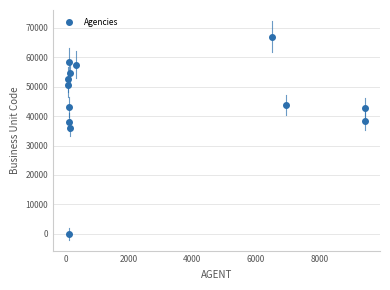

What Y value in the scatter plot is closest to 33500?

36000